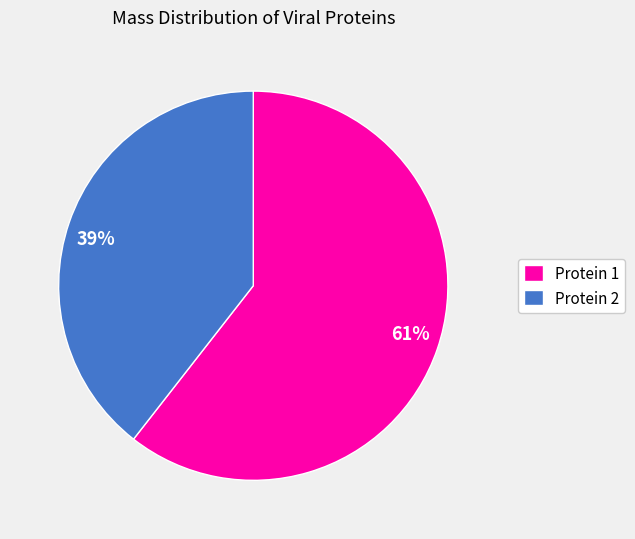

Do 61% and 39% together represent more than half of the pie?

Yes